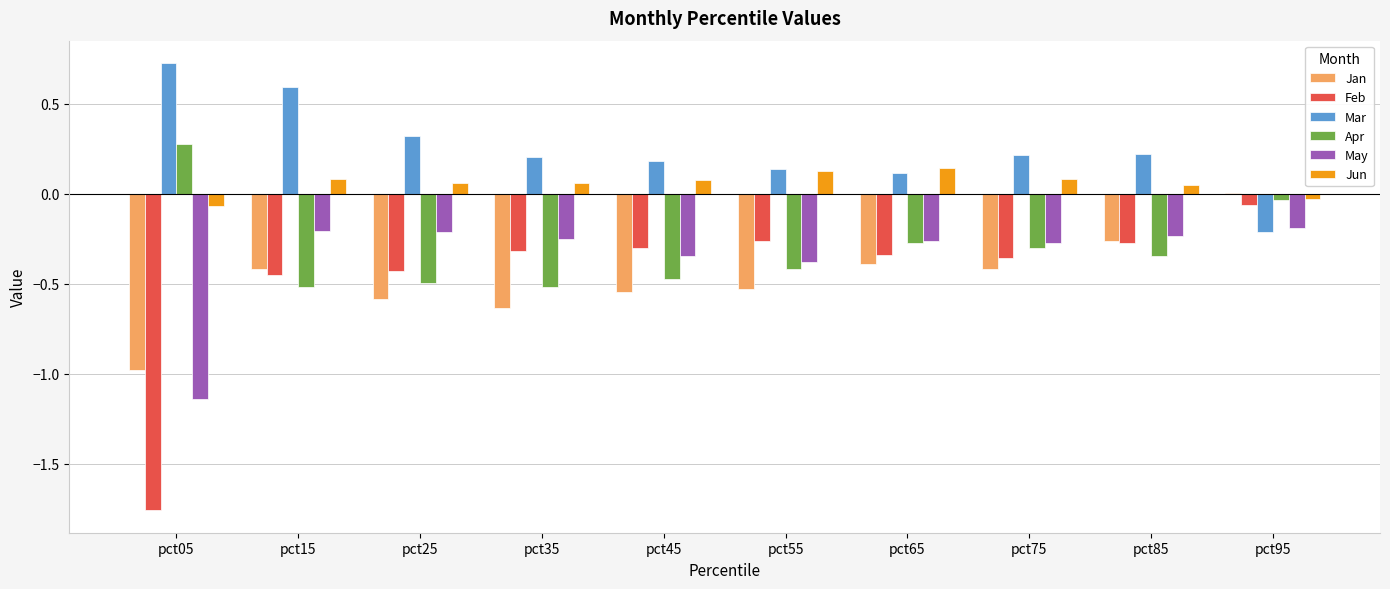

Which series has the largest total across all categories?

Mar